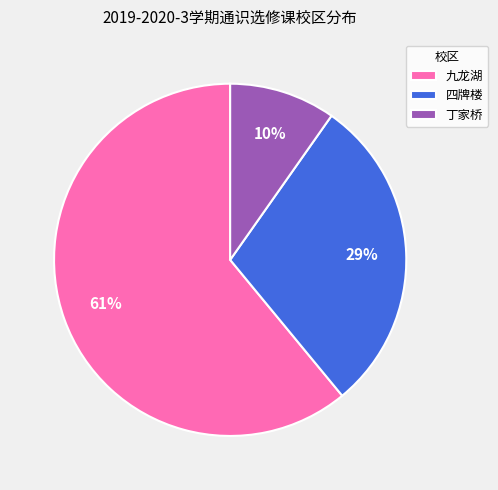

What is the largest slice in the pie chart?

九龙湖